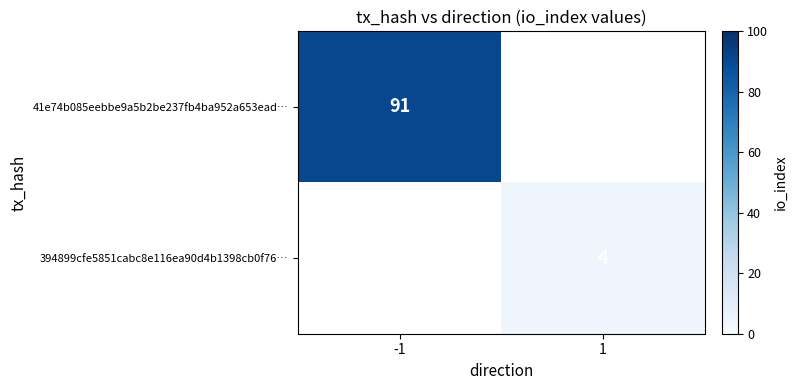

Which label corresponds to the smallest value in the chart?

1